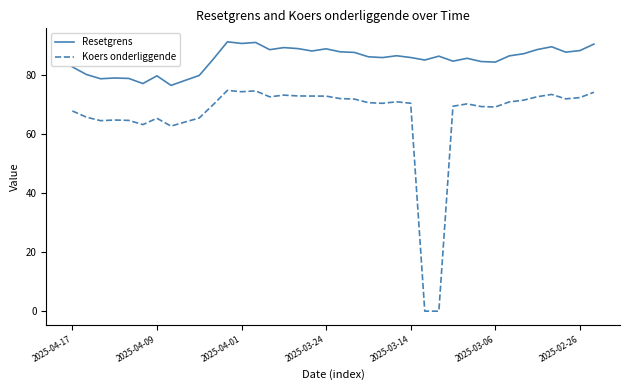

True or false: Resetgrens and Koers onderliggende intersect in this chart.

False